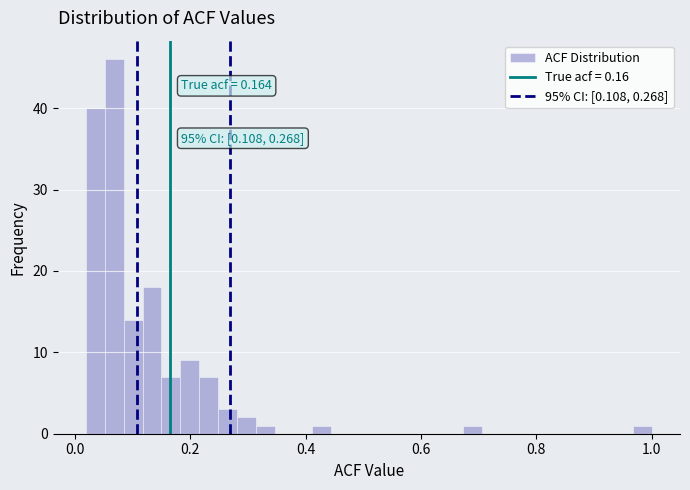

Around what value on the x-axis is the tallest bar? Give the approximate position of its centre, as read against the axis.

0.06